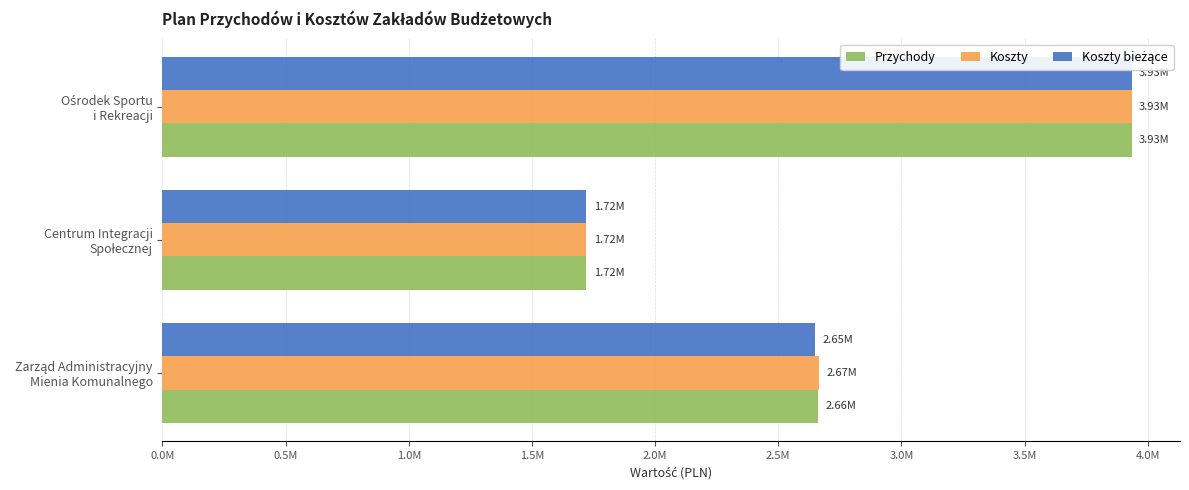

Reading right to left, what are all the values shown in this chart?

Przychody: 3934498.0	1721100.0	2661056.4
Koszty: 3934498.0	1721100.0	2665056.4
Koszty bieżące: 3934498.0	1721100.0	2650056.4